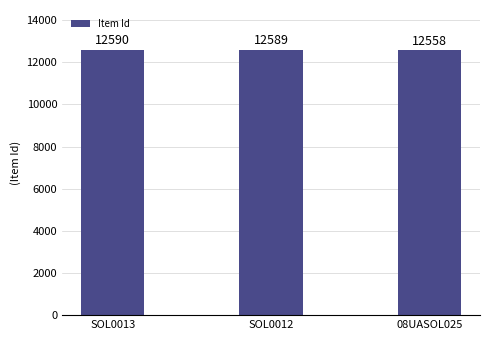

Which label corresponds to the largest value in the chart?

SOL0013